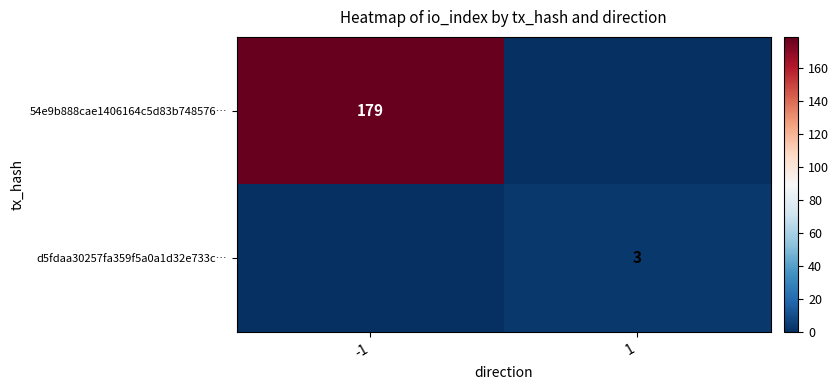

Between 1 and -1, which is larger?

-1